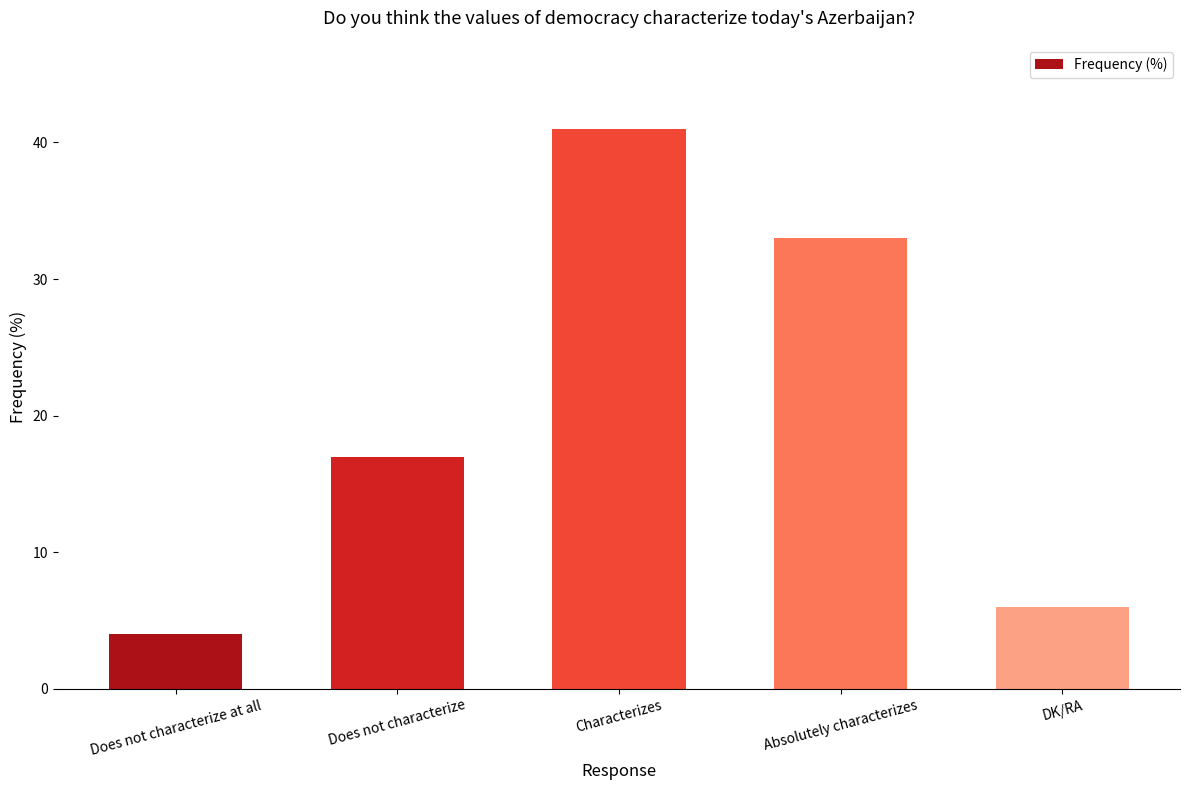

What is the change in value from Does not characterize at all to Absolutely characterizes?

+29